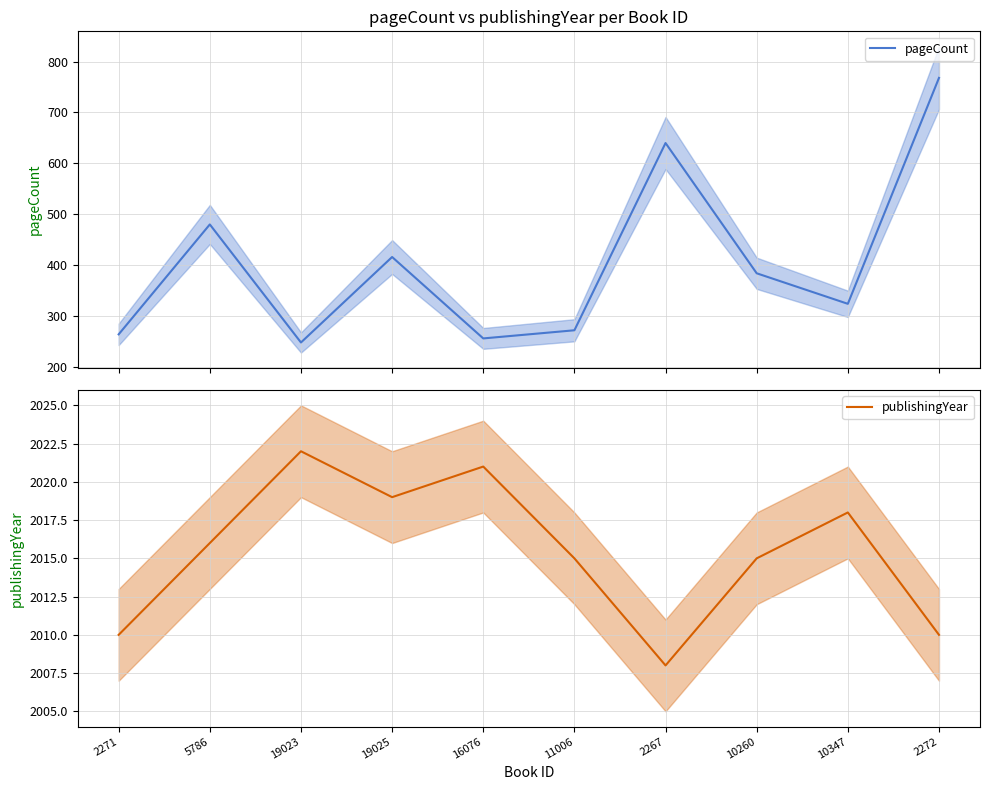

True or false: publishingYear and pageCount intersect in this chart.

False